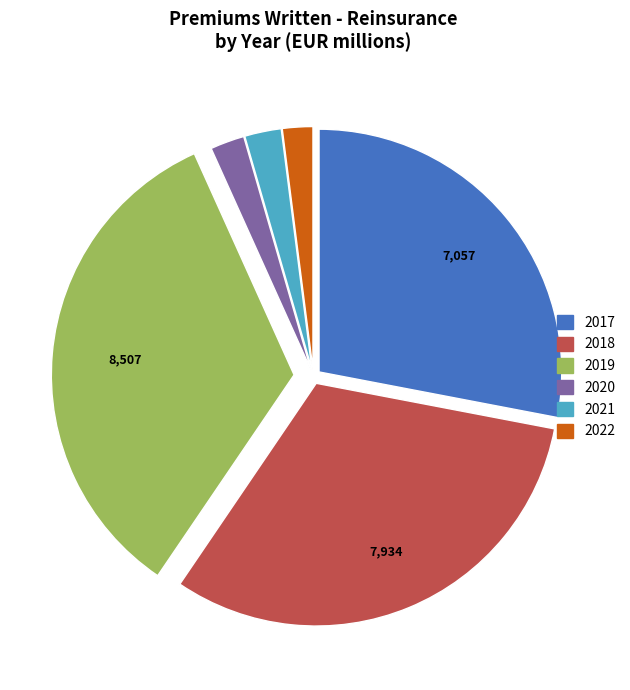

Between 2019 and 2018, which is larger?

2019